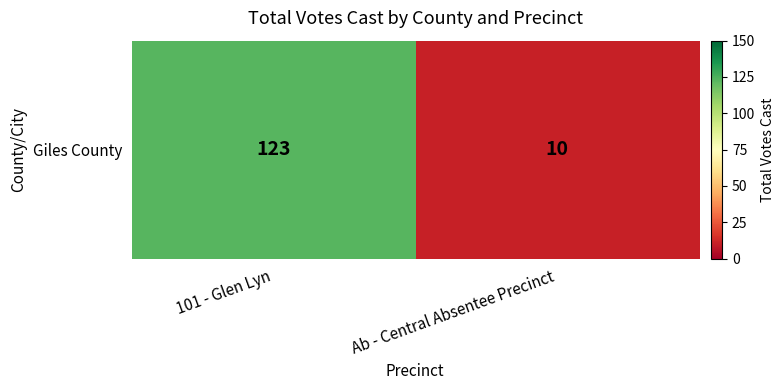

Is it true that the value at 101 - Glen Lyn is 67?

False